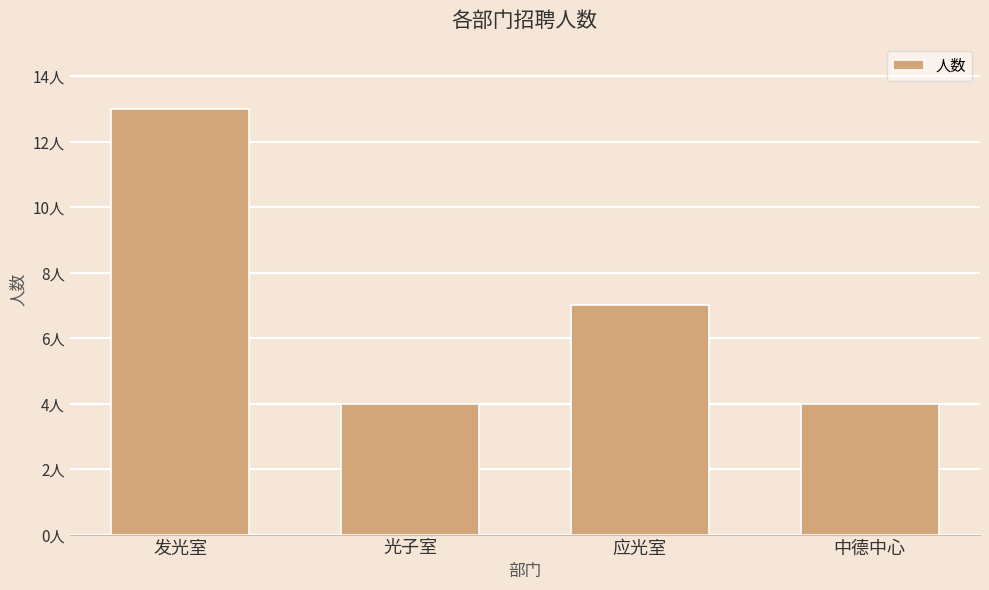

The chart shows a value of 4 at 中德中心. True or false?

True